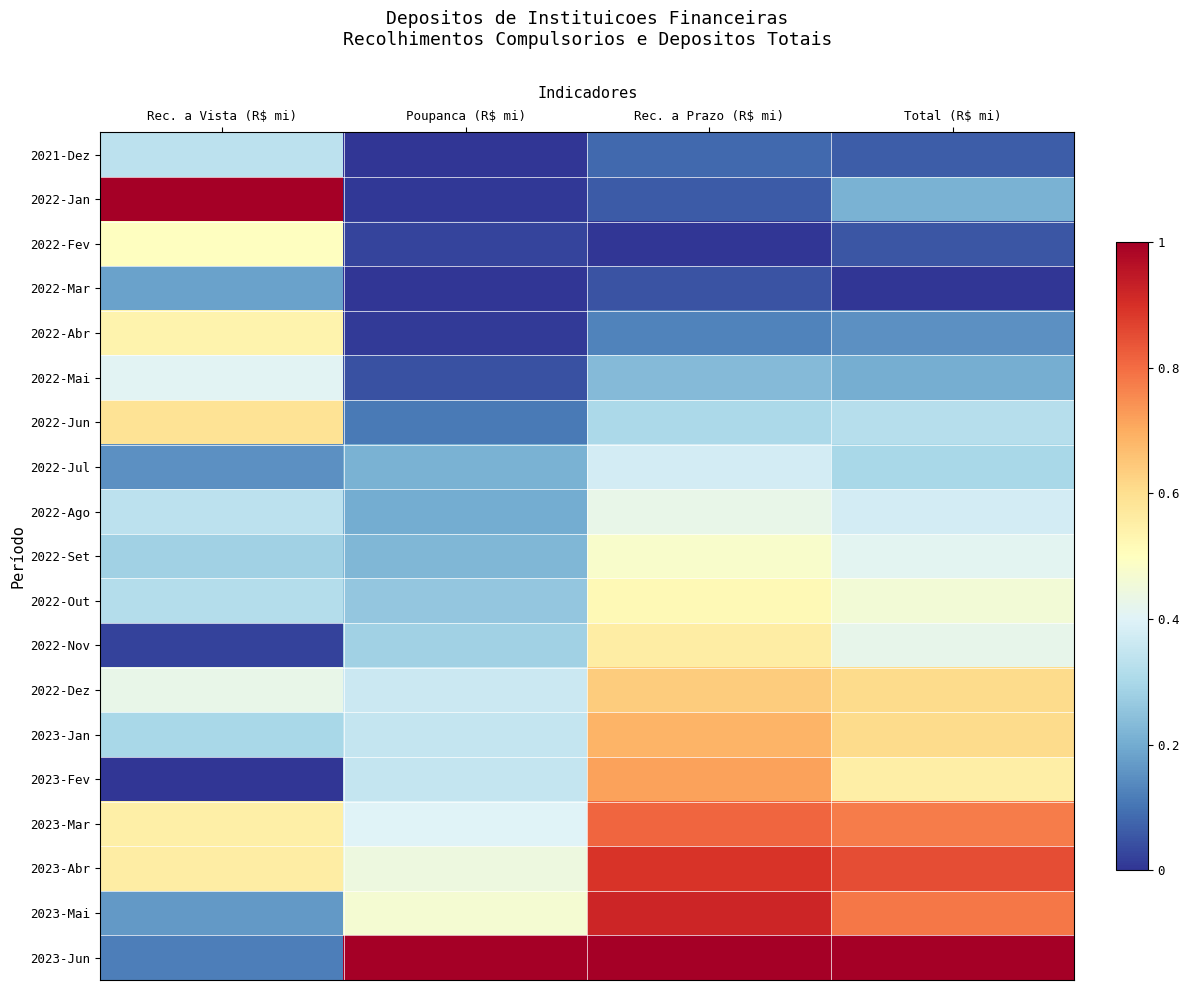

List the series in order of their peak value, highest first.

2022-Jan, 2023-Jun, 2023-Mai, 2023-Abr, 2023-Mar, 2023-Fev, 2023-Jan, 2022-Dez, 2022-Jun, 2022-Nov, 2022-Abr, 2022-Out, 2022-Fev, 2022-Set, 2022-Ago, 2022-Mai, 2022-Jul, 2021-Dez, 2022-Mar